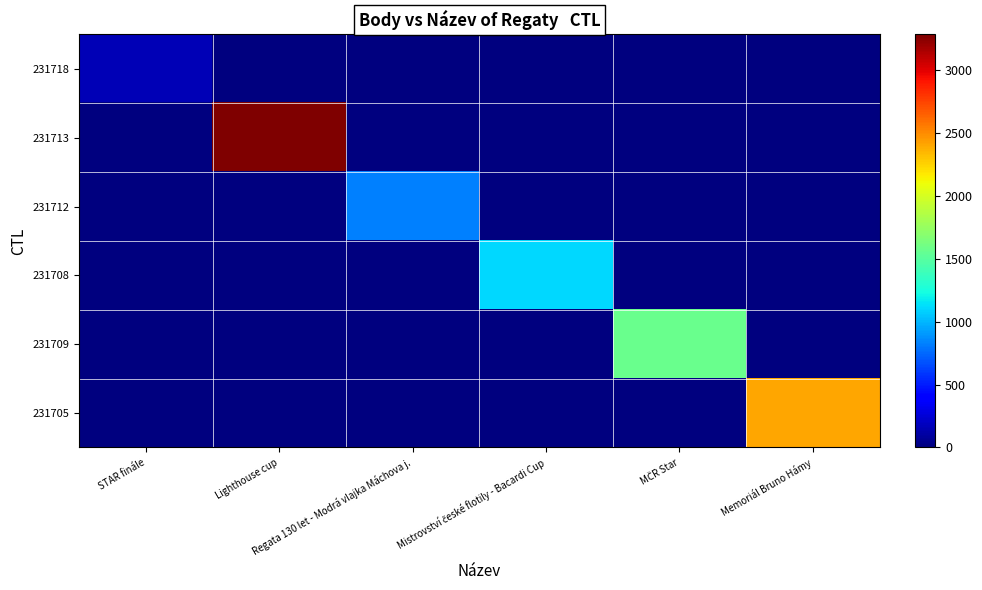

Reading left to right, list all the values displayed in this chart.

231718: STAR finále=159	Lighthouse cup=0	Regata 130 let - Modrá vlajka Máchova j.=0	Mistrovství české flotily - Bacardi Cup=0	MČR Star=0	Memoriál Bruno Hámy=0
231713: STAR finále=0	Lighthouse cup=3283	Regata 130 let - Modrá vlajka Máchova j.=0	Mistrovství české flotily - Bacardi Cup=0	MČR Star=0	Memoriál Bruno Hámy=0
231712: STAR finále=0	Lighthouse cup=0	Regata 130 let - Modrá vlajka Máchova j.=831	Mistrovství české flotily - Bacardi Cup=0	MČR Star=0	Memoriál Bruno Hámy=0
231708: STAR finále=0	Lighthouse cup=0	Regata 130 let - Modrá vlajka Máchova j.=0	Mistrovství české flotily - Bacardi Cup=1113	MČR Star=0	Memoriál Bruno Hámy=0
231709: STAR finále=0	Lighthouse cup=0	Regata 130 let - Modrá vlajka Máchova j.=0	Mistrovství české flotily - Bacardi Cup=0	MČR Star=1572	Memoriál Bruno Hámy=0
231705: STAR finále=0	Lighthouse cup=0	Regata 130 let - Modrá vlajka Máchova j.=0	Mistrovství české flotily - Bacardi Cup=0	MČR Star=0	Memoriál Bruno Hámy=2408